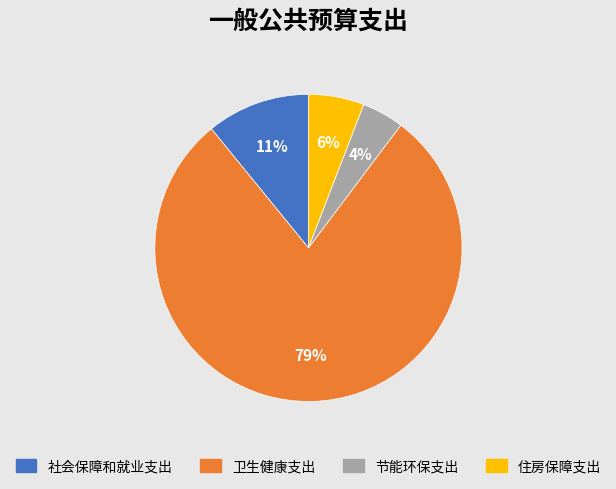

Is it true that 节能环保支出 is 4% of the pie?

True